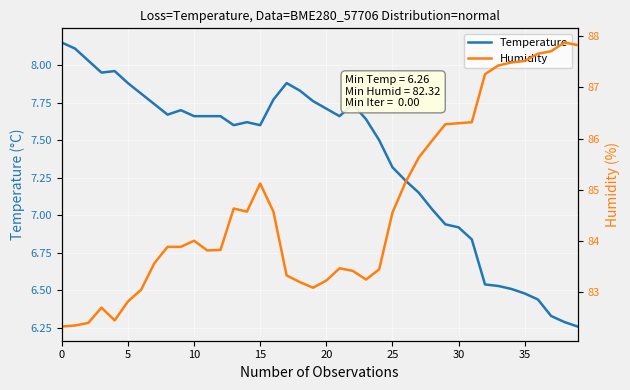

True or false: Humidity and Temperature cross at least once.

False